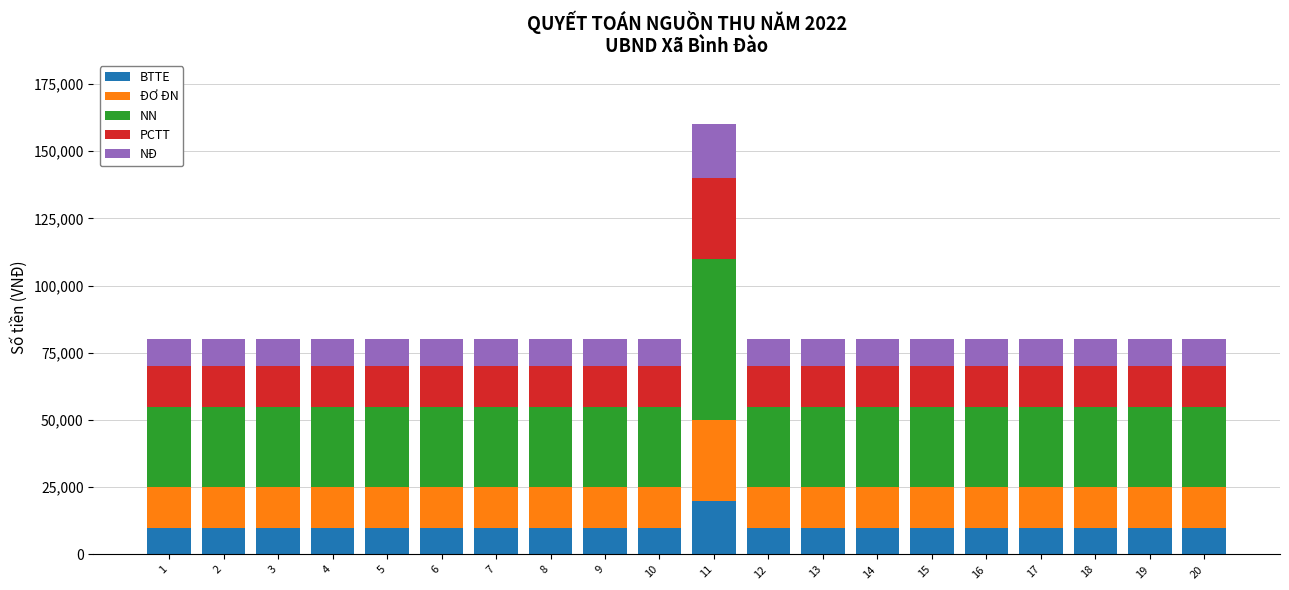

What is the total value across all series at 20?

80000